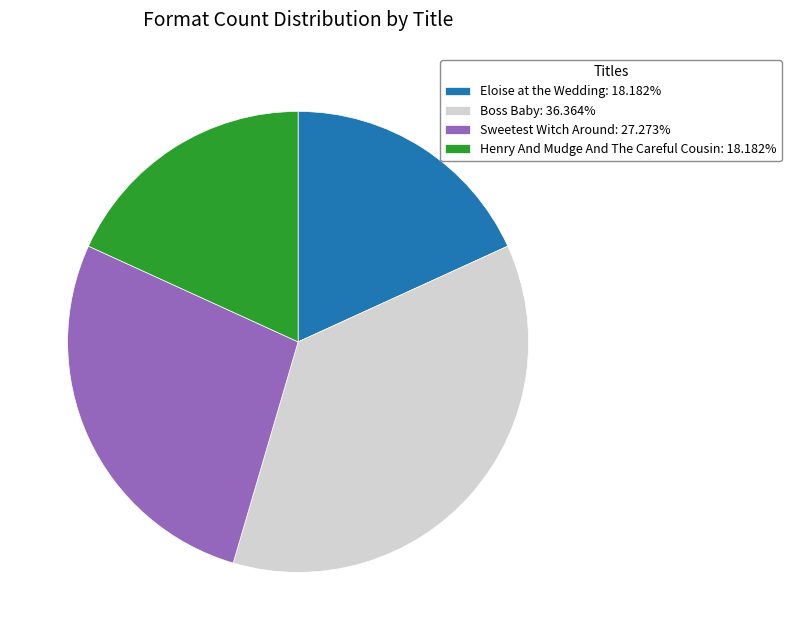

The Eloise at the Wedding slice represents 29% of the pie. True or false?

False